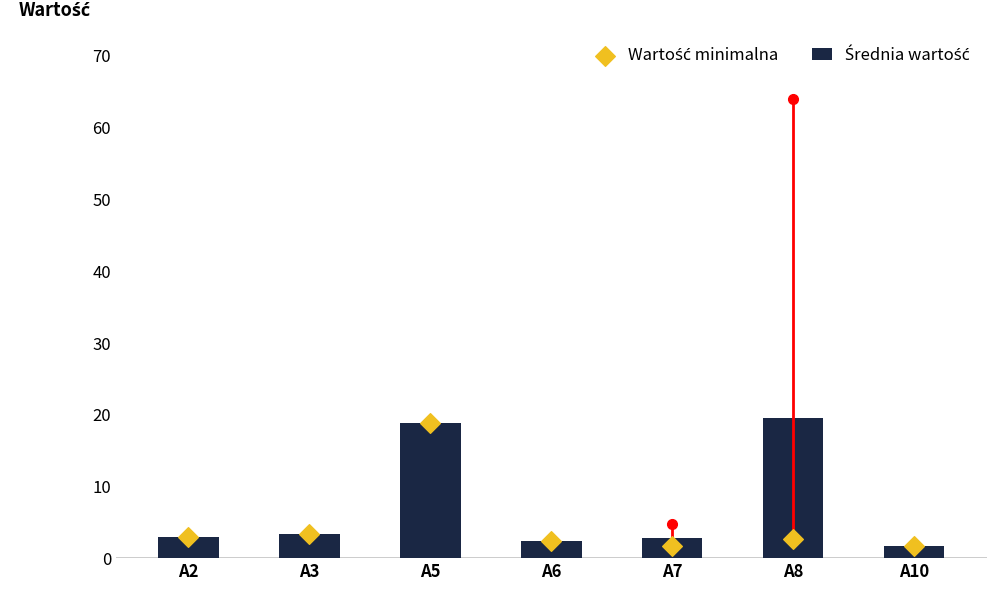

Which series has the largest Y range (max minus min)?

Średnia wartość